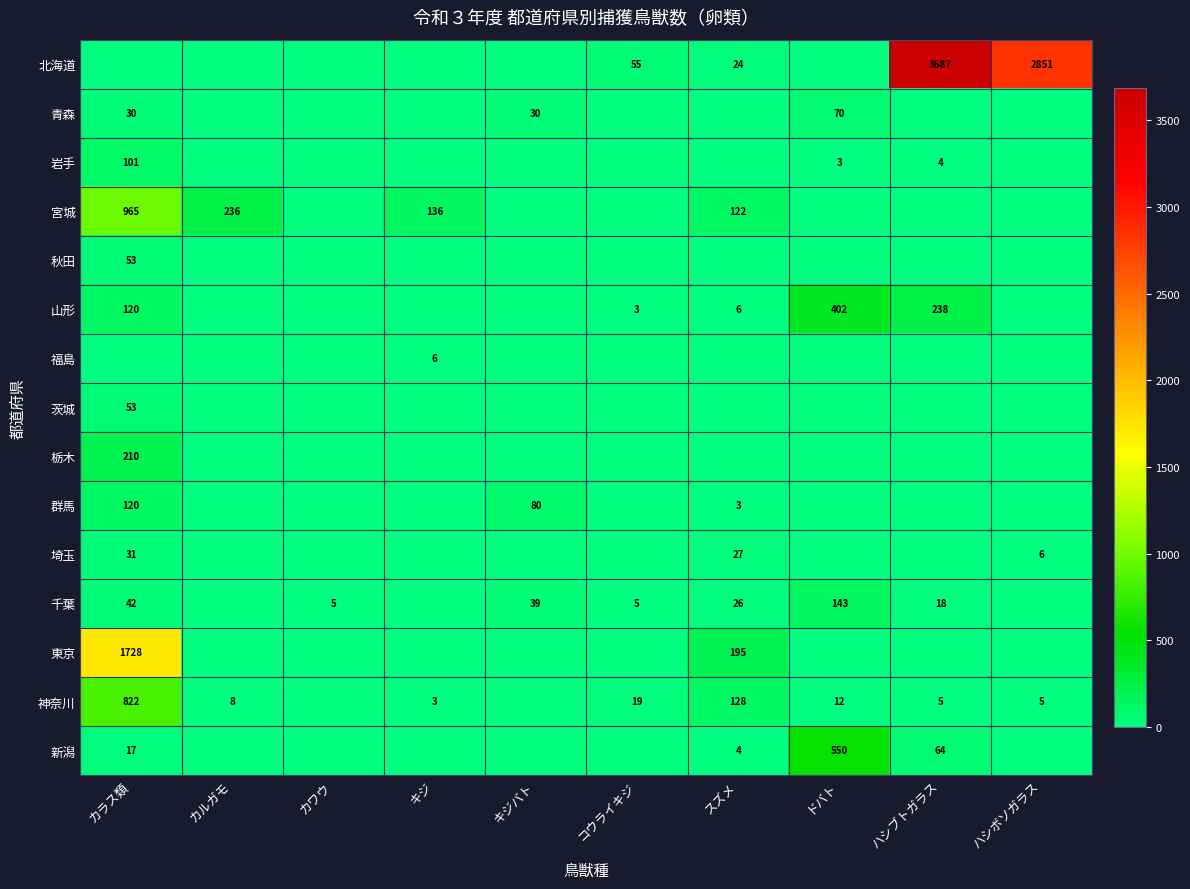

The 宮城 series shows 350 at カラス類. True or false?

False